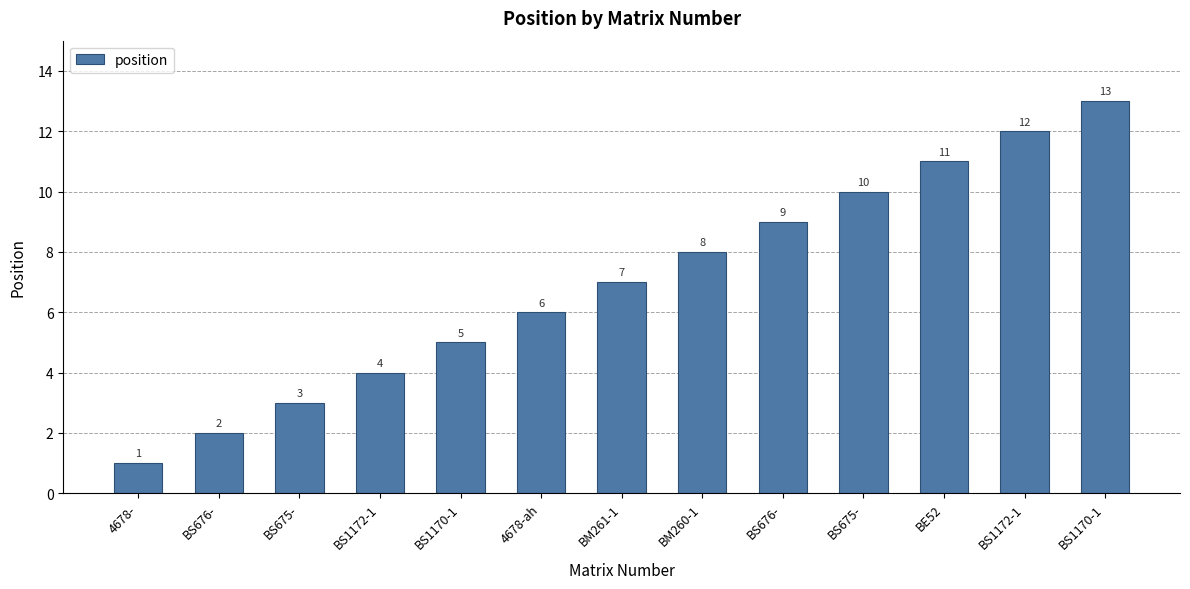

Does the chart contain any negative values?

No